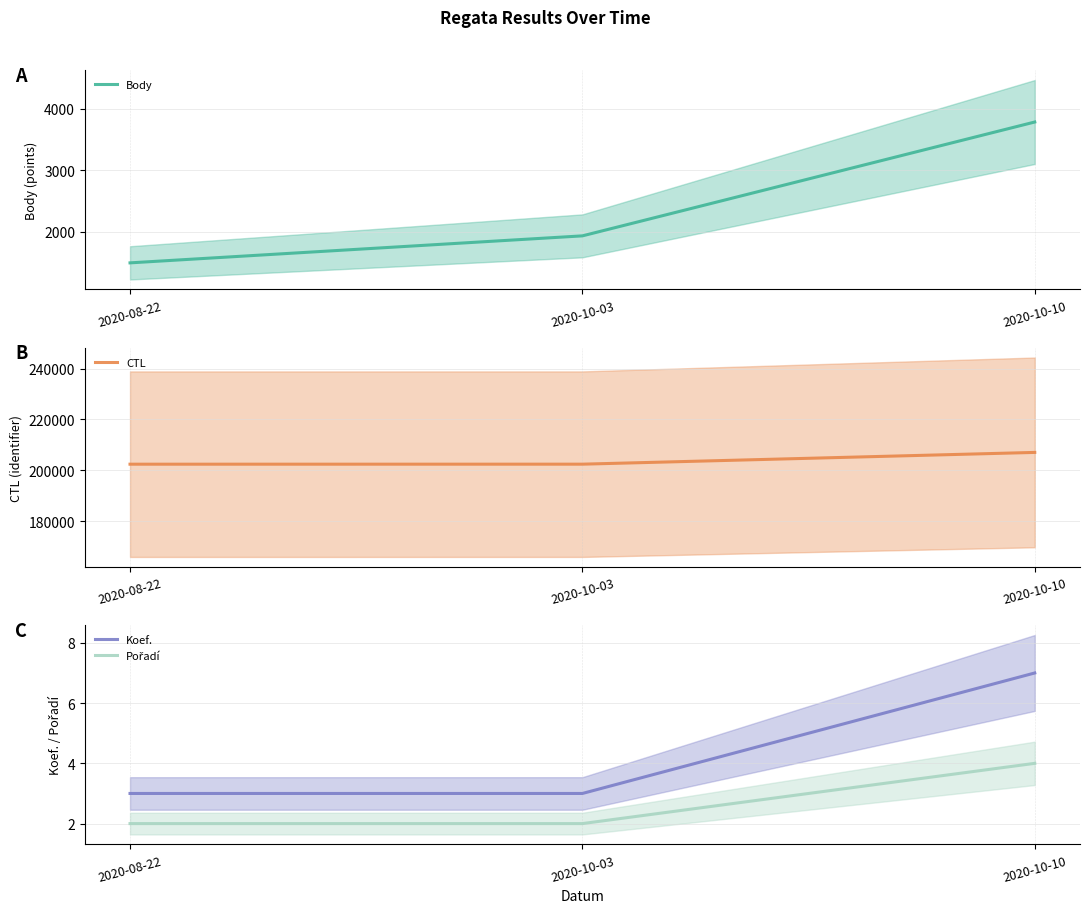

What are all the series names shown in the legend?

Body, CTL, Koef., Pořadí